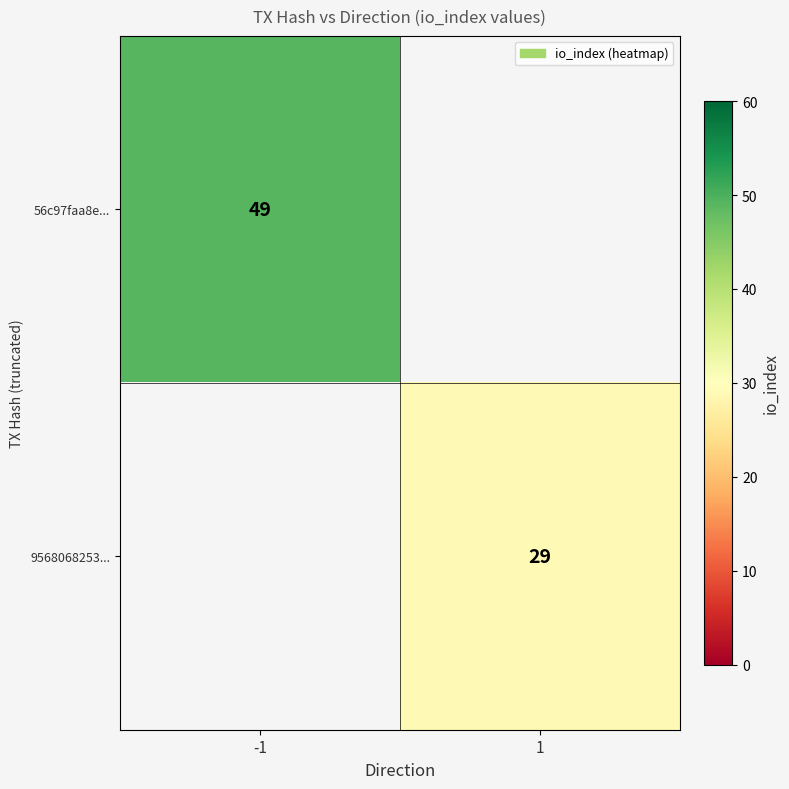

The value of 9568068253... at 1 is 12. True or false?

False